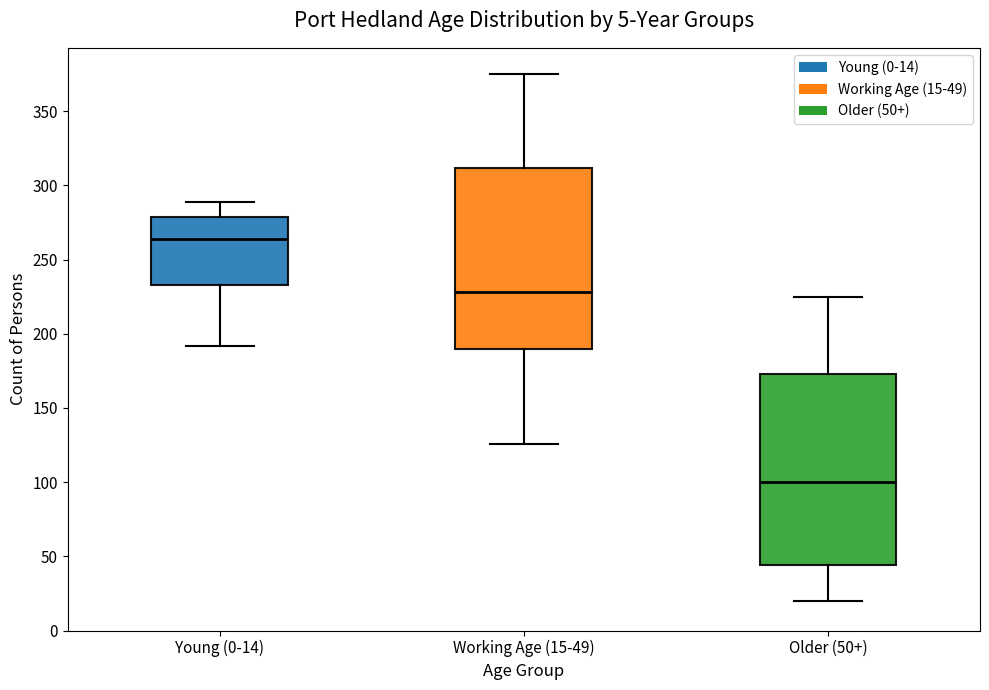

Reading left to right, read every box against the y-axis: the position of its median line, the range the box covers, and the ends of its whiskers. The values are not printed on the chart, so give them approximately, as read against the axis.

Young (0-14): median 265, box 235 to 280, whiskers 190 to 290
Working Age (15-49): median 230, box 190 to 310, whiskers 125 to 375
Older (50+): median 100, box 45 to 175, whiskers 20 to 225